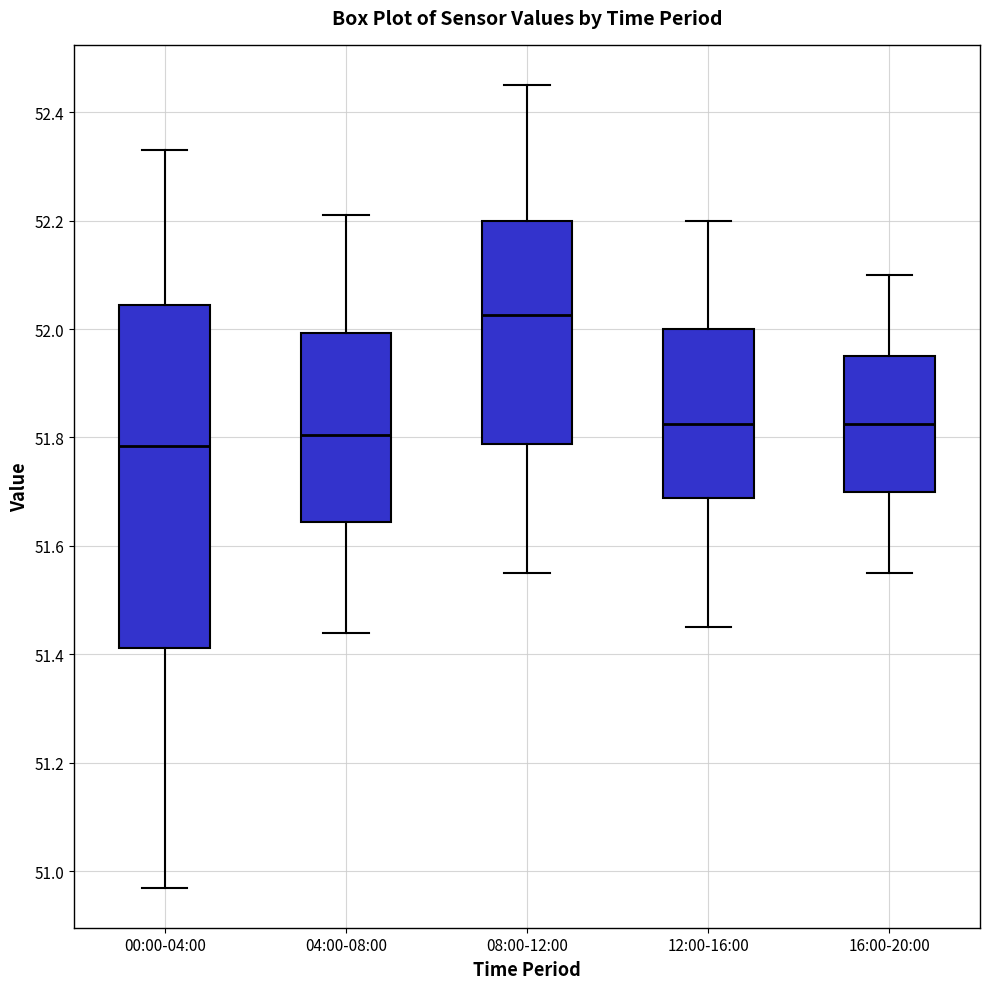

Where is the upper edge of the box for 08:00-12:00 on the y-axis? The values are not printed on the chart, so give them approximately, as read against the axis.

52.20